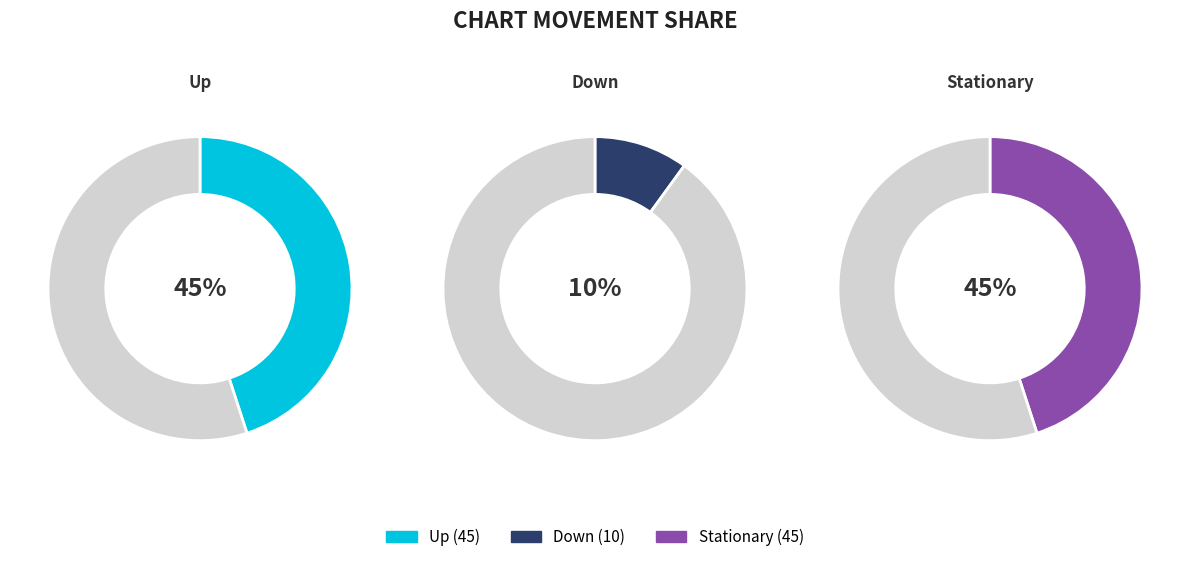

What is the largest slice in the pie chart?

up